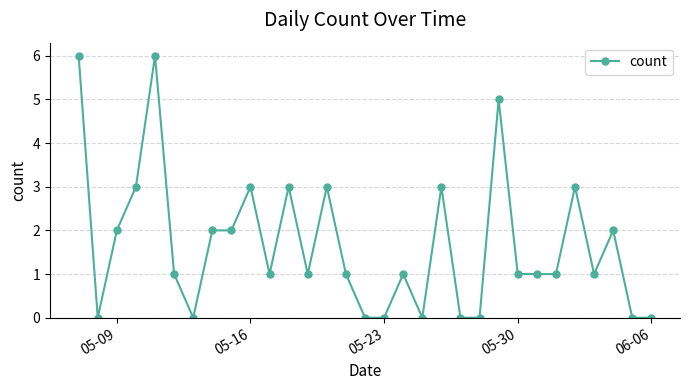

What is the difference between the maximum and second lowest values?

6